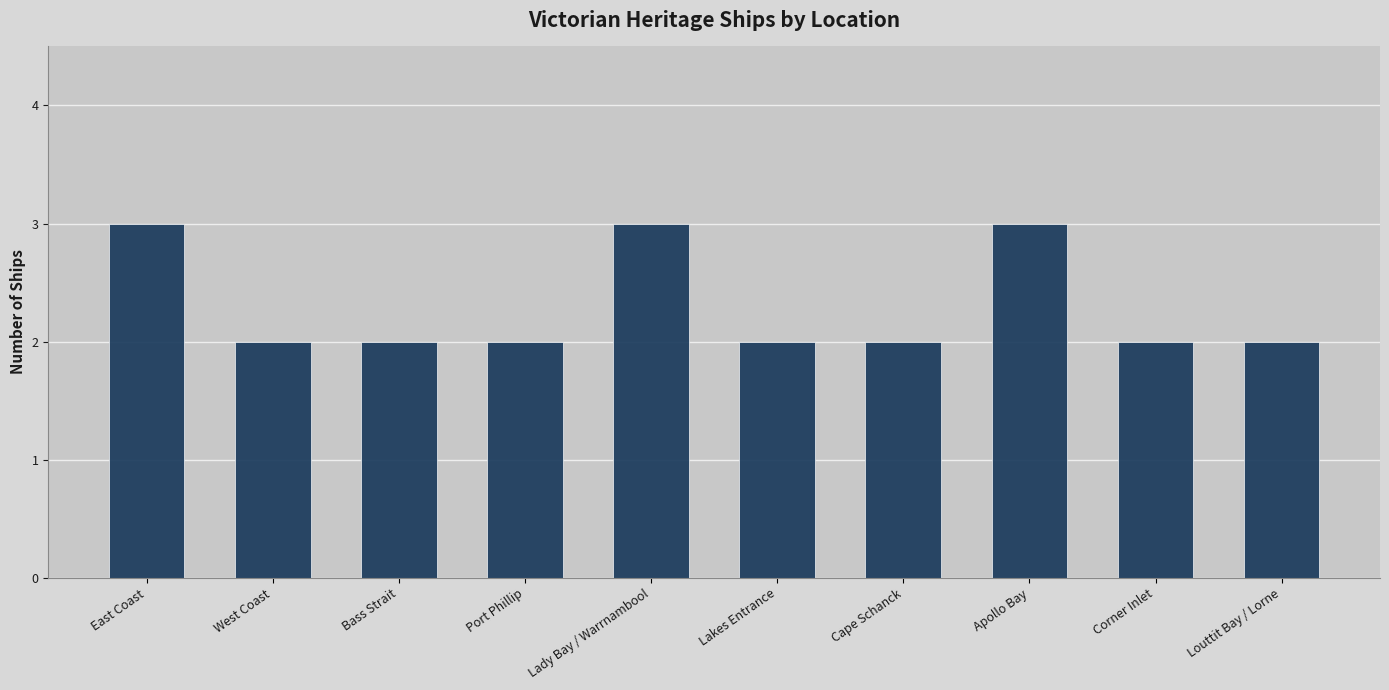

What is the maximum value shown in the chart?

3